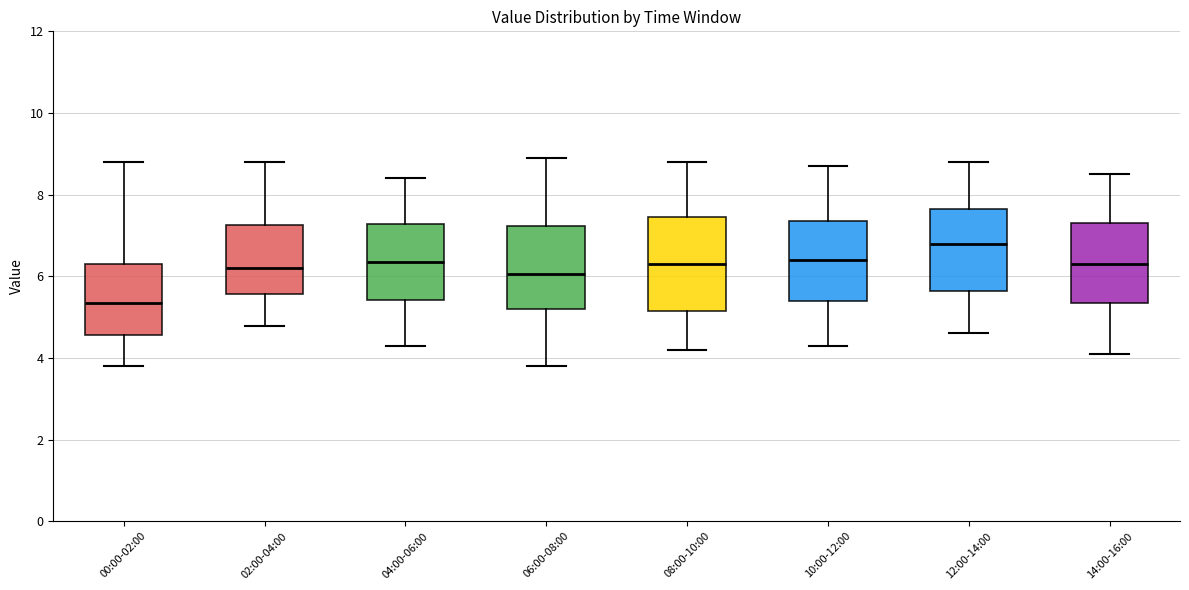

Reading left to right, transcribe this box plot: for each box, give where its median line is, the range the box spans, and where its two whiskers end, as read against the y-axis. The values are not printed on the chart, so give them approximately, as read against the axis.

00:00-02:00: median 5.4, box 4.6 to 6.4, whiskers 3.8 to 8.8
02:00-04:00: median 6.2, box 5.6 to 7.2, whiskers 4.8 to 8.8
04:00-06:00: median 6.4, box 5.4 to 7.2, whiskers 4.4 to 8.4
06:00-08:00: median 6.0, box 5.2 to 7.2, whiskers 3.8 to 9.0
08:00-10:00: median 6.4, box 5.2 to 7.4, whiskers 4.2 to 8.8
10:00-12:00: median 6.4, box 5.4 to 7.4, whiskers 4.4 to 8.8
12:00-14:00: median 6.8, box 5.6 to 7.6, whiskers 4.6 to 8.8
14:00-16:00: median 6.4, box 5.4 to 7.4, whiskers 4.2 to 8.6